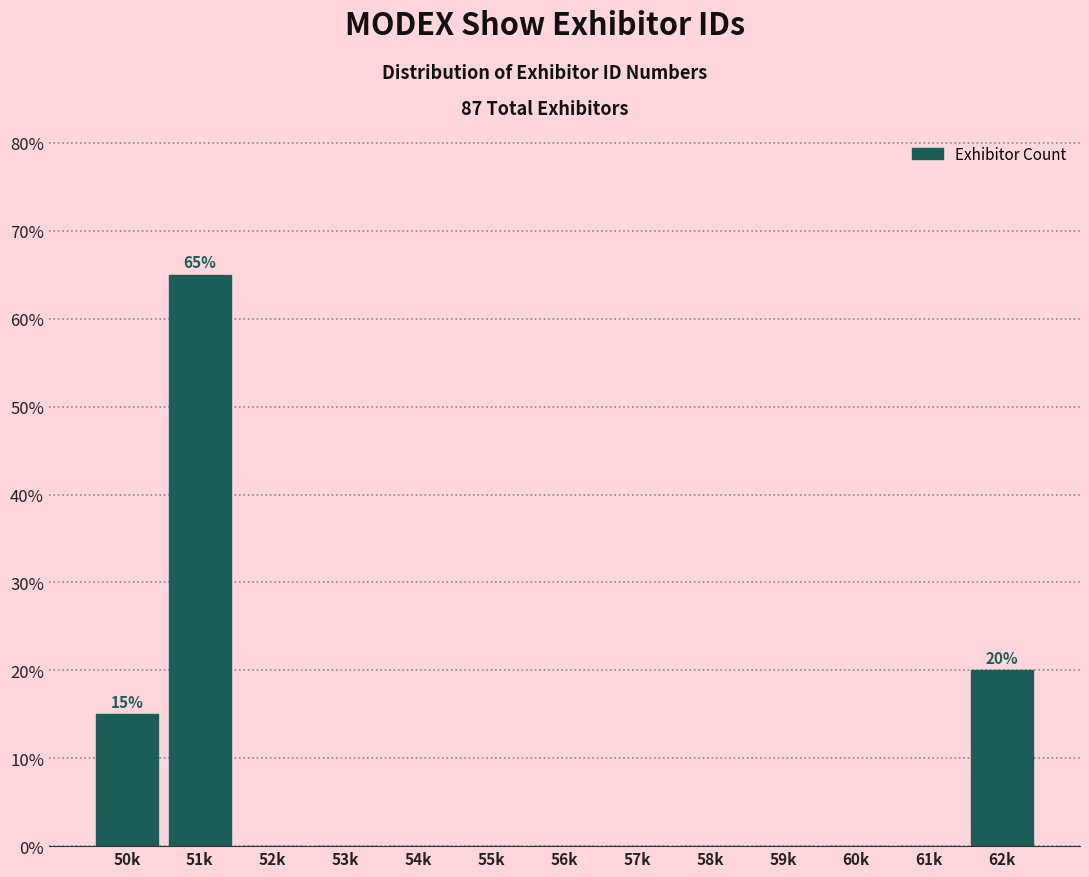

Are the bars horizontal?

No